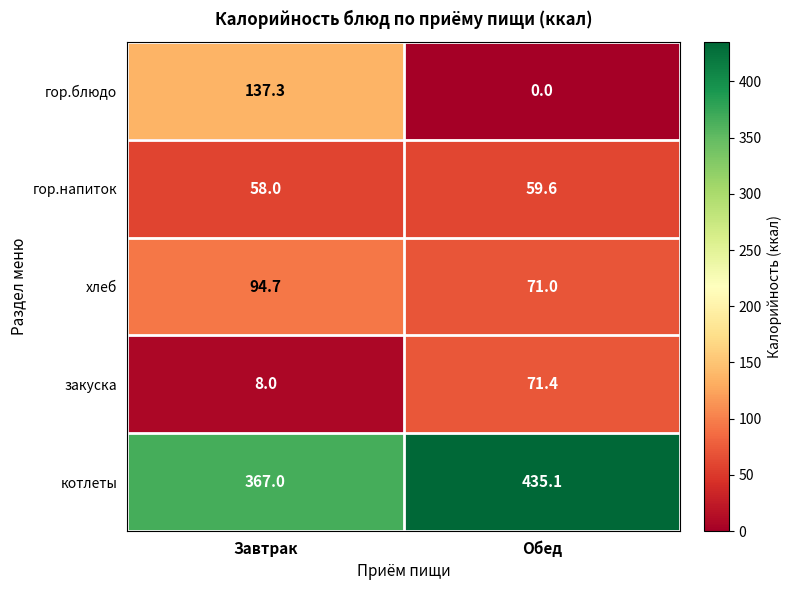

Count the number of data series in this chart.

5